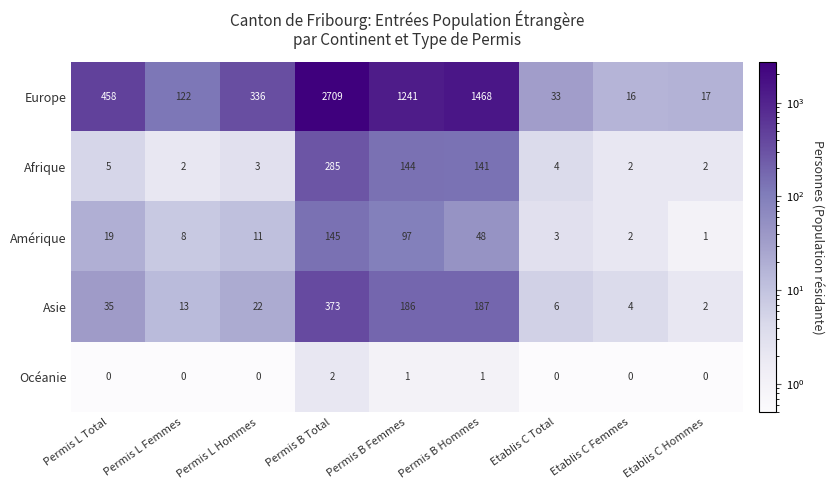

Where does the Europe series first go above 336?

Permis L Total